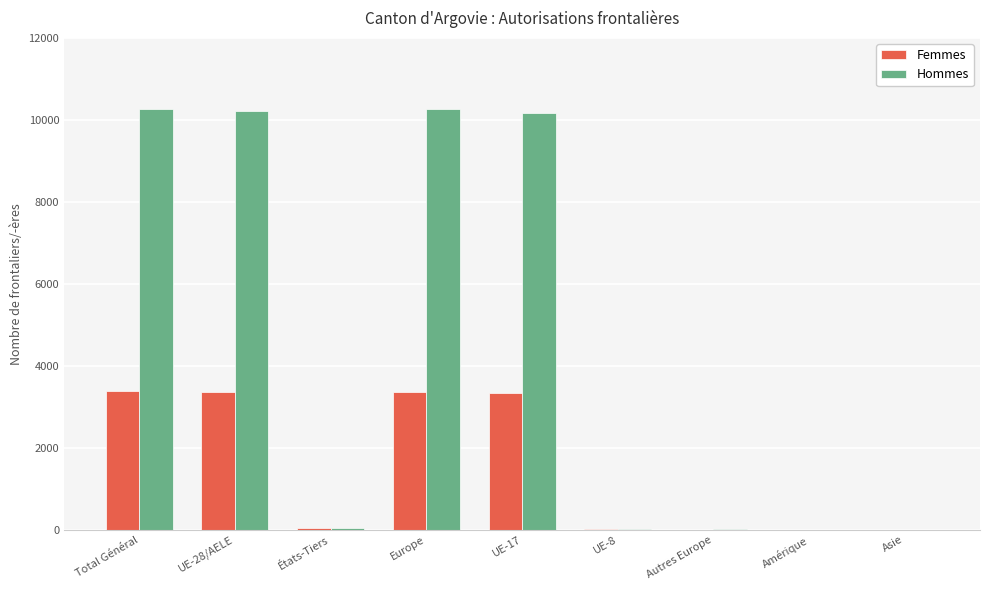

What is the sum of all Hommes values?

41048